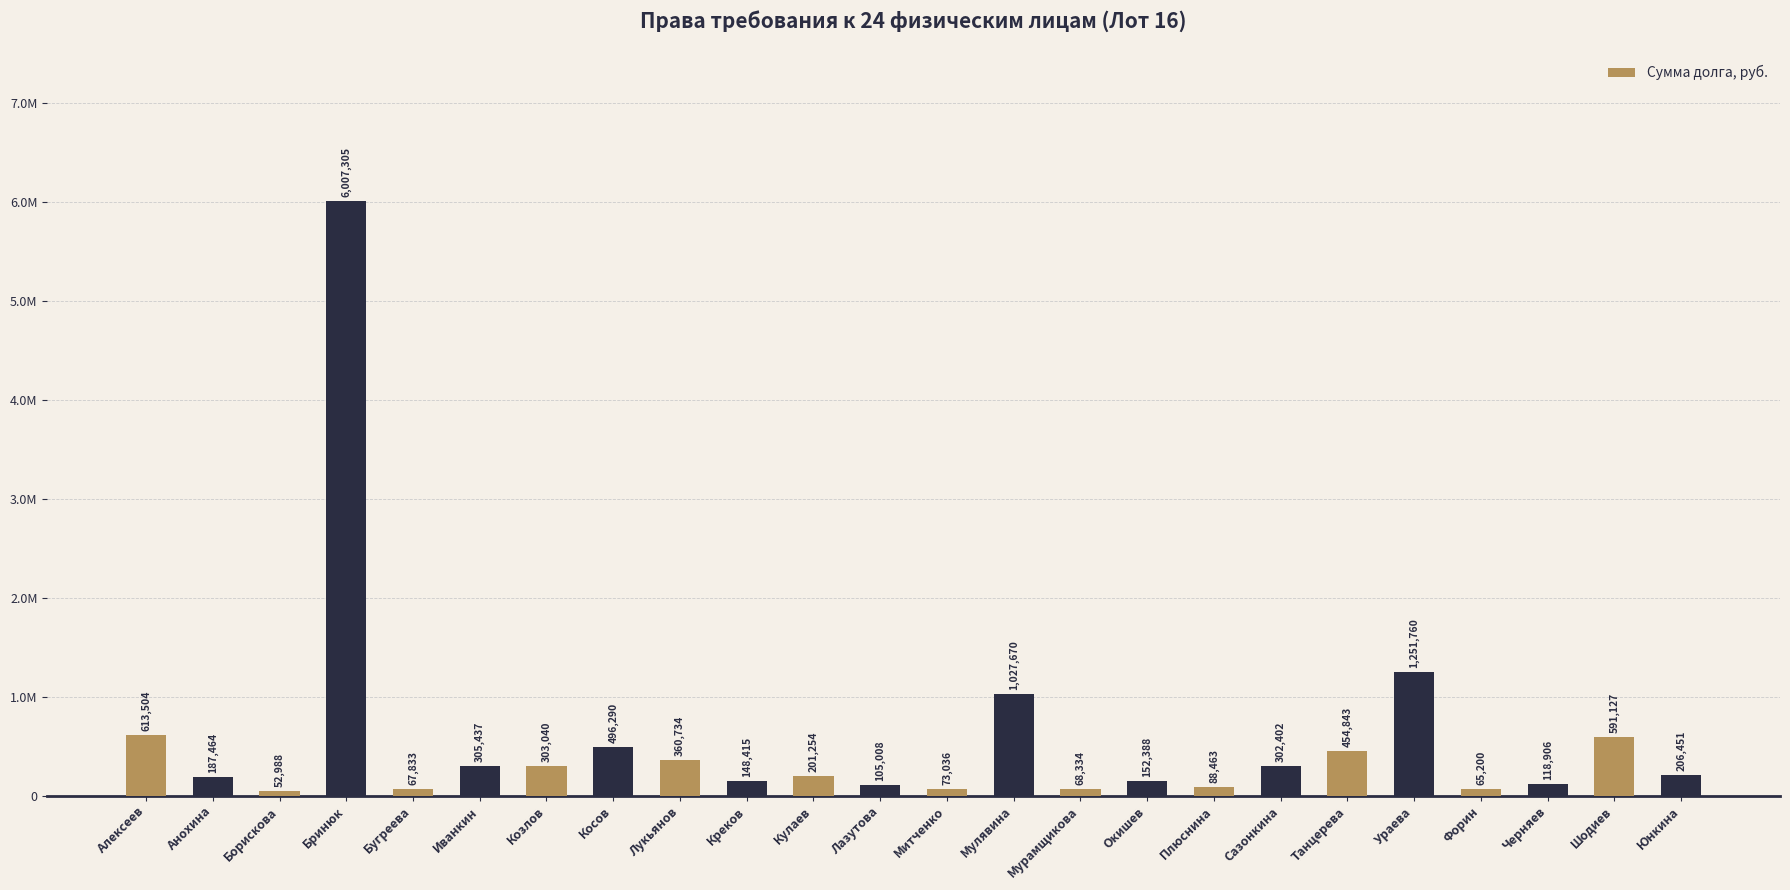

Reading left to right, transcribe all the data shown in this chart.

613503.6	187464.1	52988.5	6007304.6	67833.1	305437.2	303039.7	496290.2	360733.5	148414.8	201254.1	105007.6	73036.1	1027669.9	68334.5	152388.4	88463.0	302401.8	454843.3	1251760.4	65199.9	118906.3	591126.8	206450.7